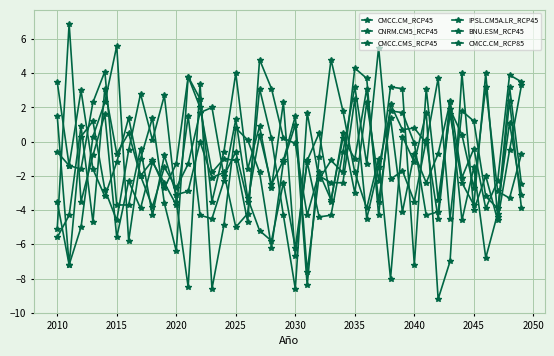

Does the chart have visible grid lines?

Yes